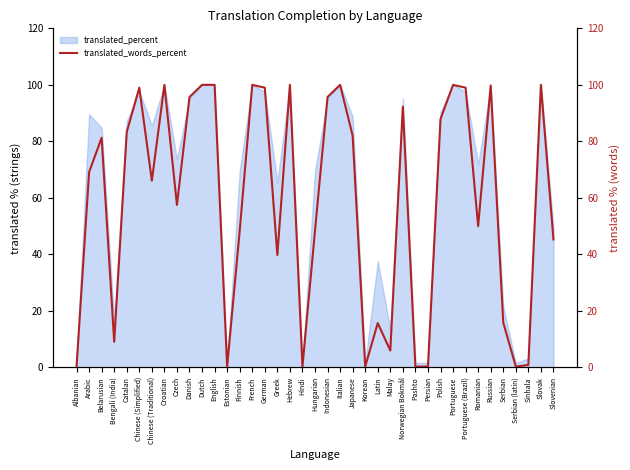

What is the change in value from Bengali (India) to Chinese (Simplified)?

+89.9